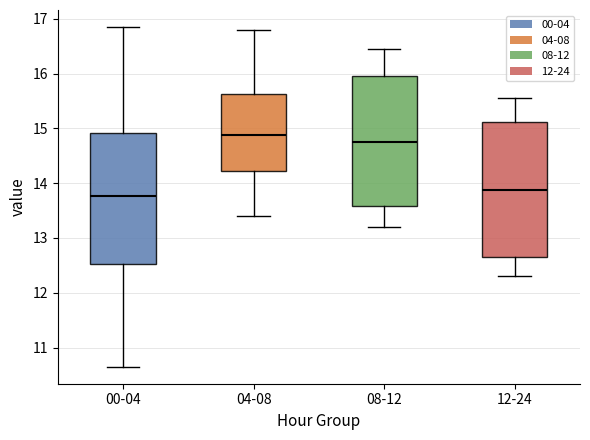

Where does the lower whisker of the box for 12-24 end on the y-axis? The values are not printed on the chart, so give them approximately, as read against the axis.

12.3